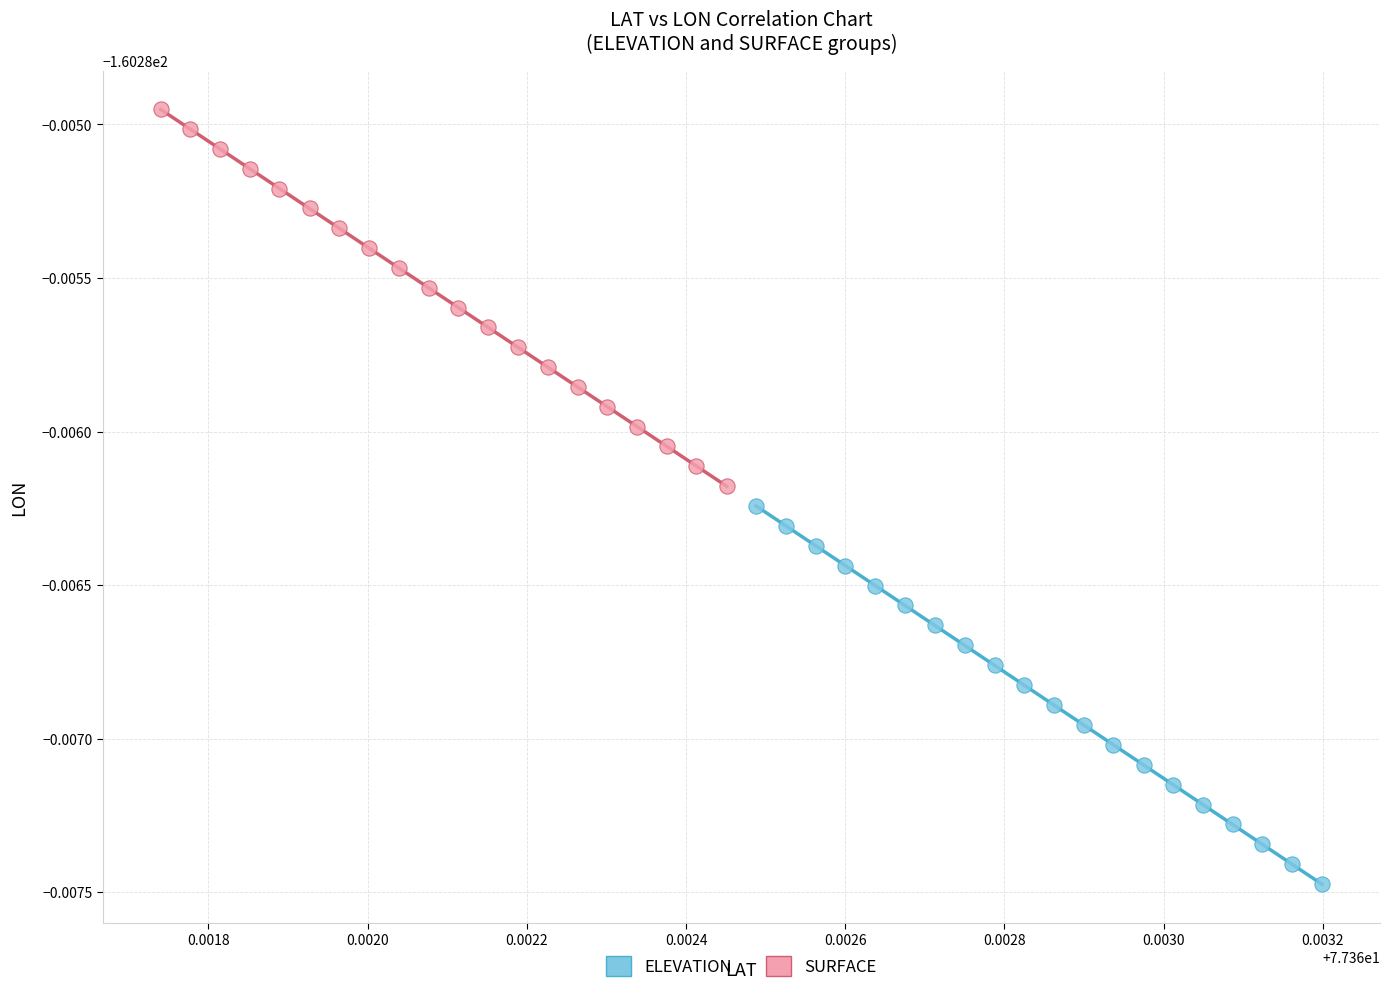

What are all the series names shown in the legend?

ELEVATION, SURFACE